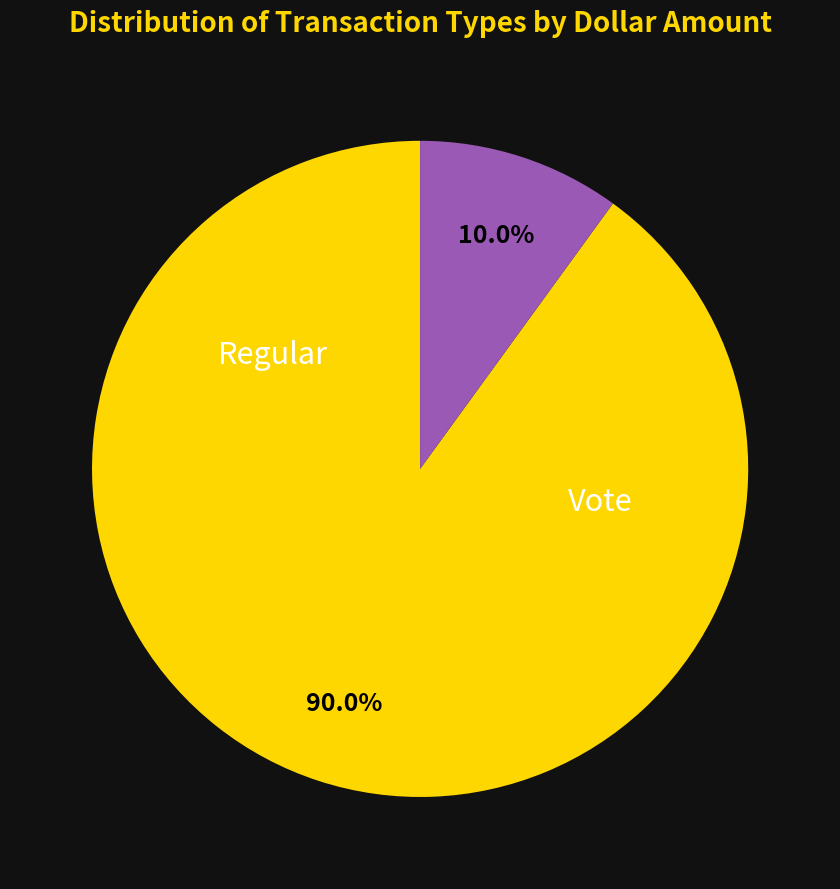

Does any single category account for the majority?

Yes